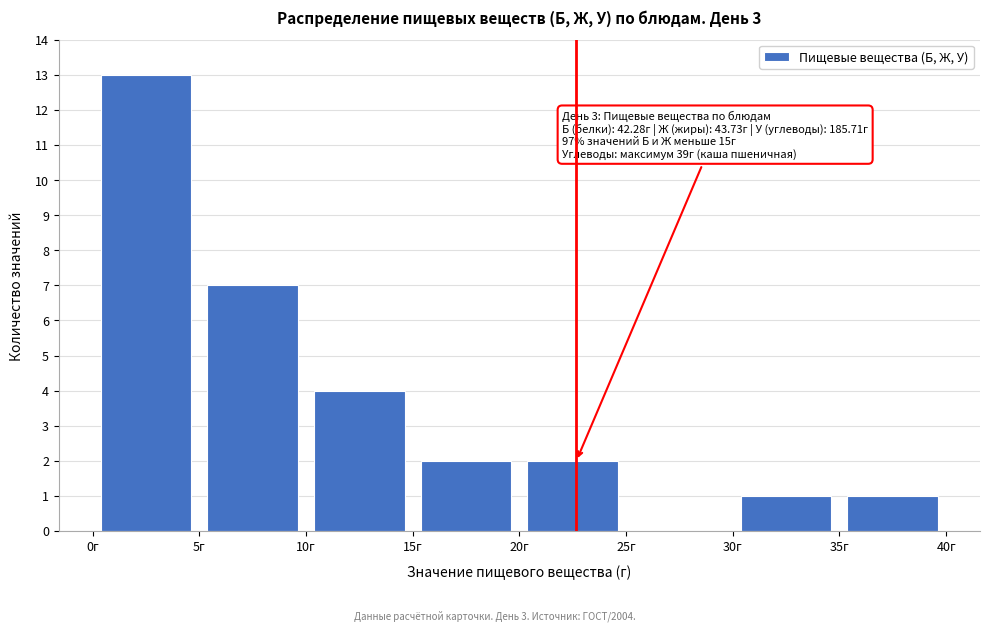

Which range on the x-axis has the tallest bar?

0 to 5